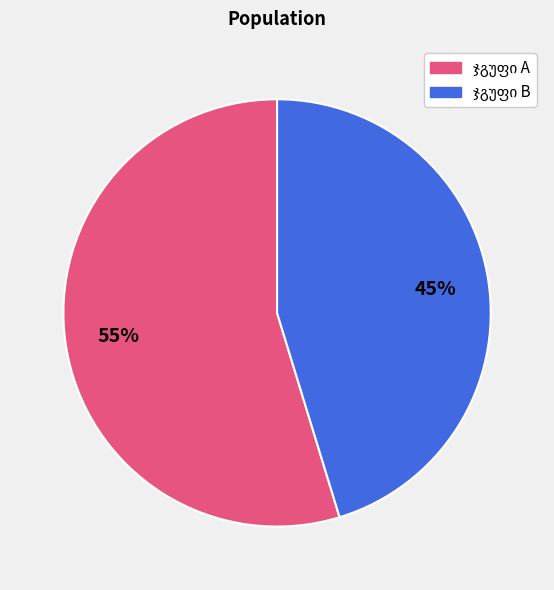

To the nearest percent, what is the average slice percentage?

50%